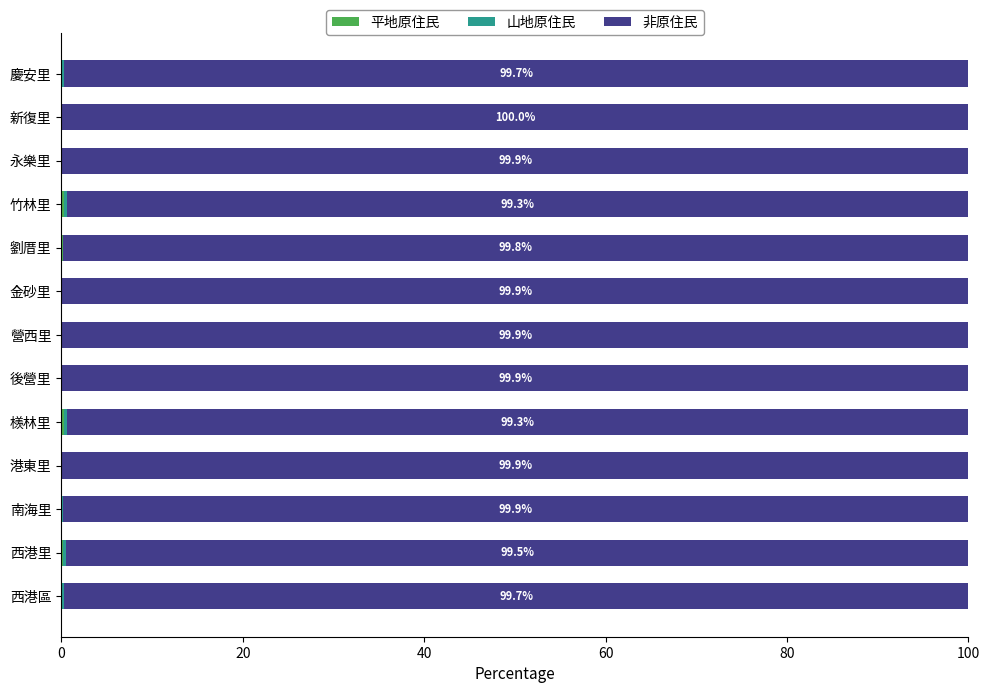

Which series has the largest range (max minus min)?

非原住民